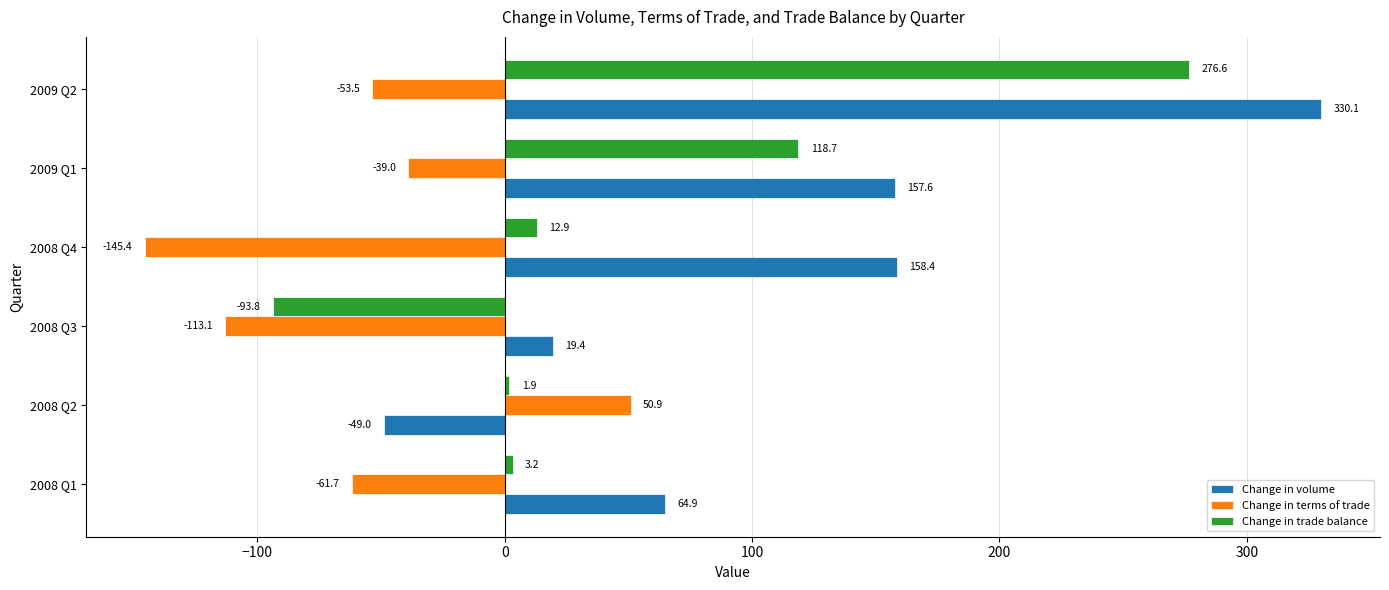

Rank the series by their maximum value, from highest to lowest.

Change in volume, Change in trade balance, Change in terms of trade